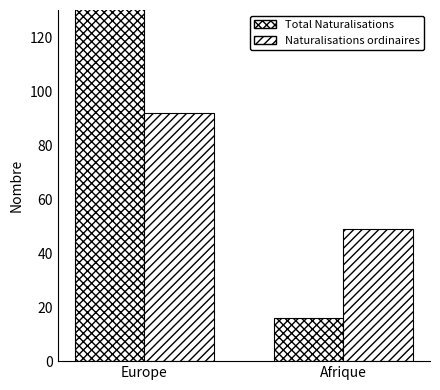

What is the maximum value for Total Naturalisations?

144